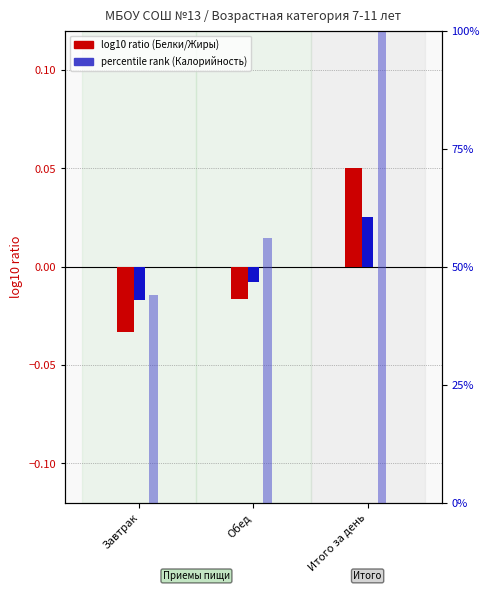

The value of Калорийность % at Итого за день is 100.0. True or false?

True